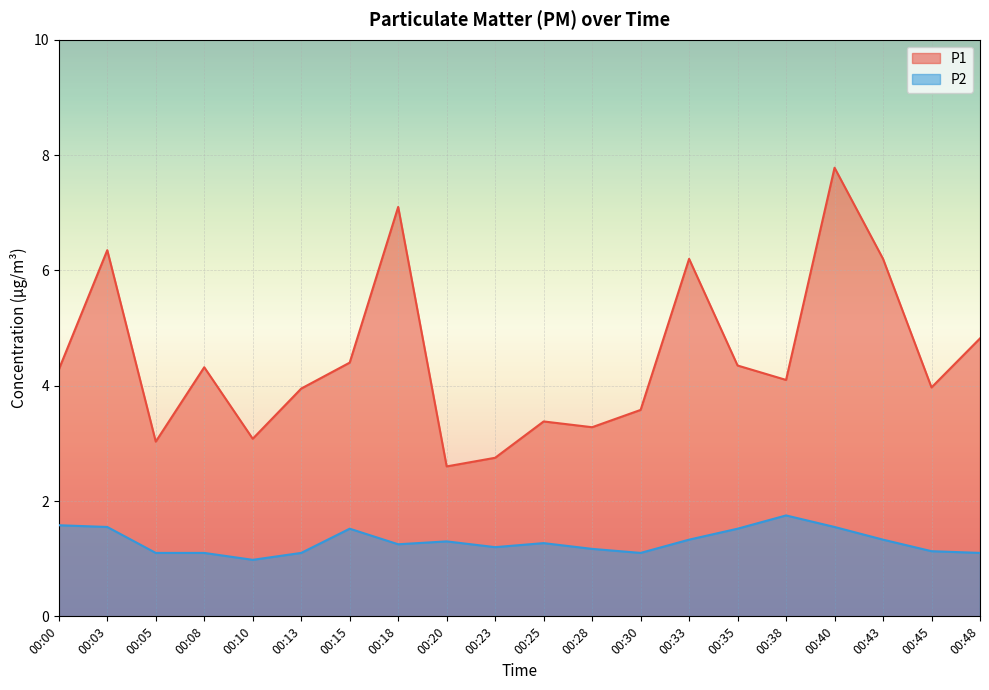

Rank the series at 00:25 from highest to lowest value.

P1, P2